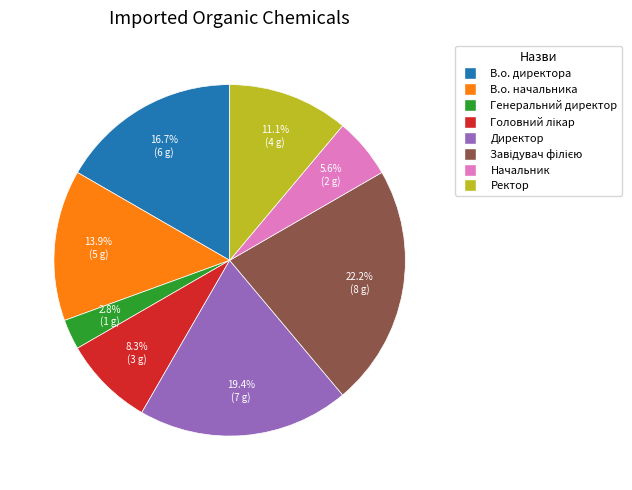

What is the smallest slice in the pie chart?

Генеральний директор